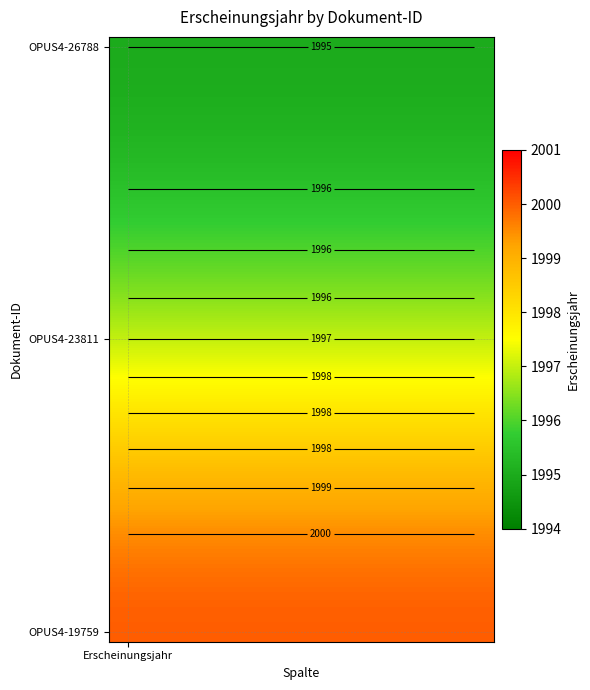

How many series are shown in this chart?

30